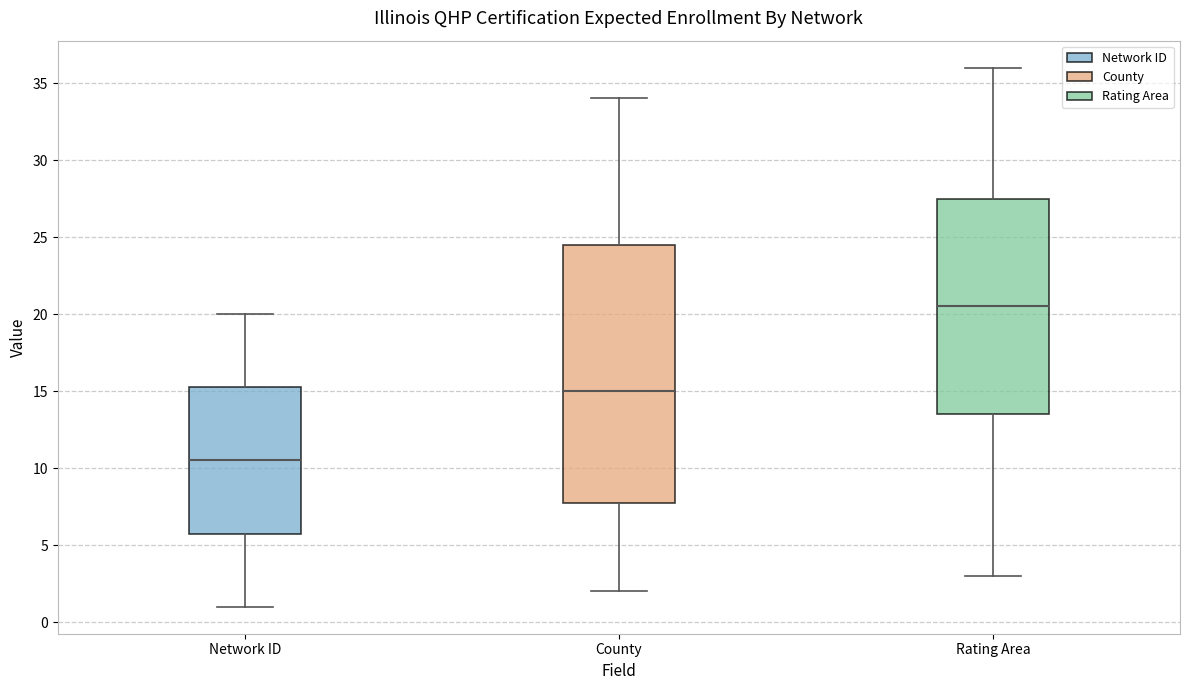

Where does the median line of the box for Rating Area sit on the y-axis? The values are not printed on the chart, so give them approximately, as read against the axis.

20.5